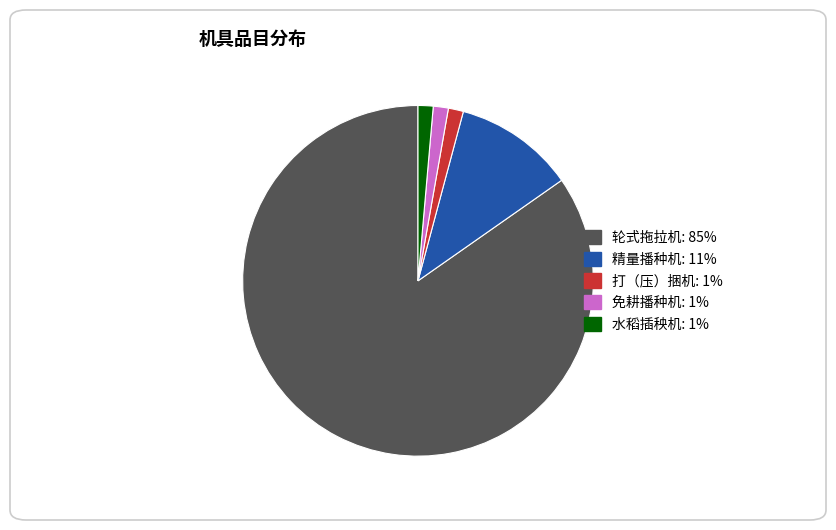

Count the number of slices in the pie.

5